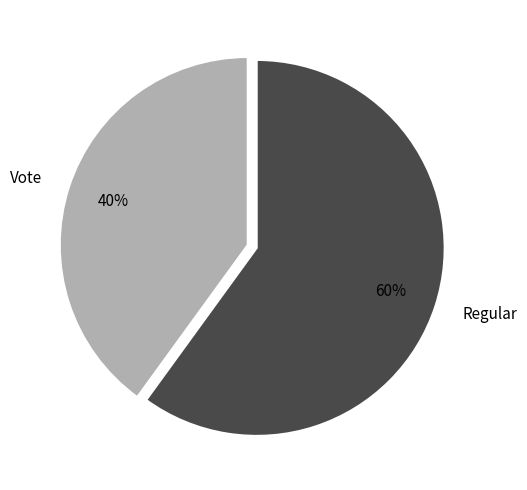

What is the ratio of the value at Vote to the value at Regular?

0.7